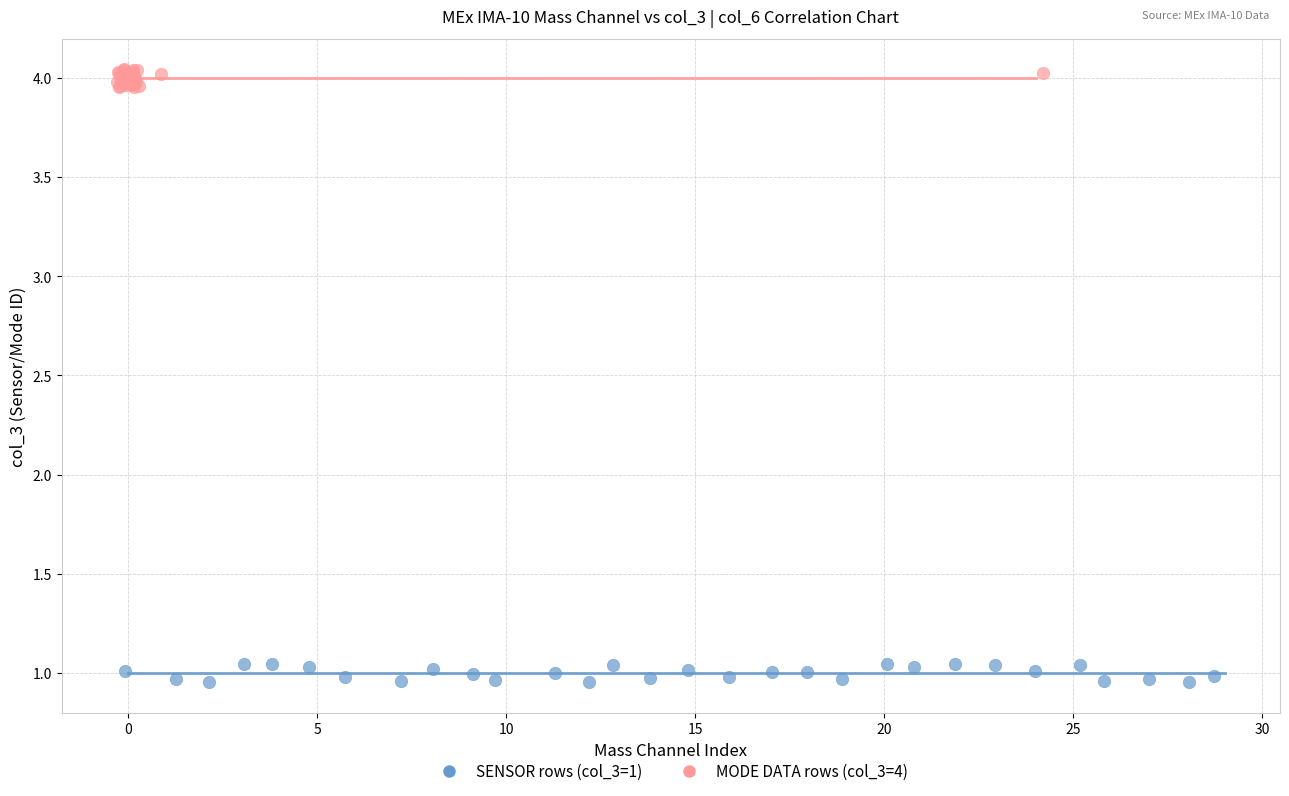

Which series has the largest Y range (max minus min)?

SENSOR rows (col_3=1)